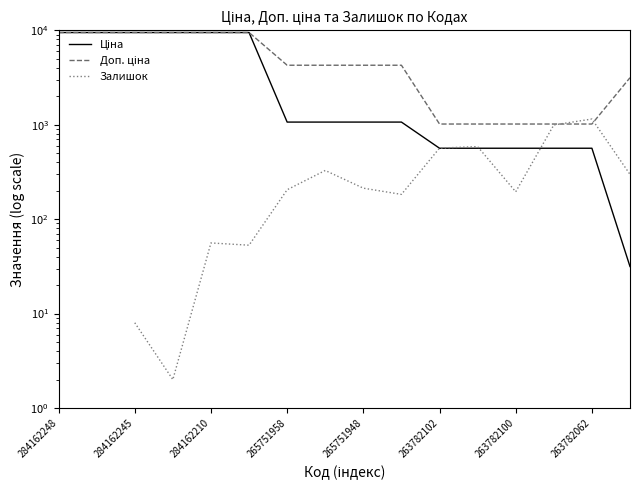

Rank the series at 11 from lowest to highest value.

Ціна, Залишок, Доп. ціна